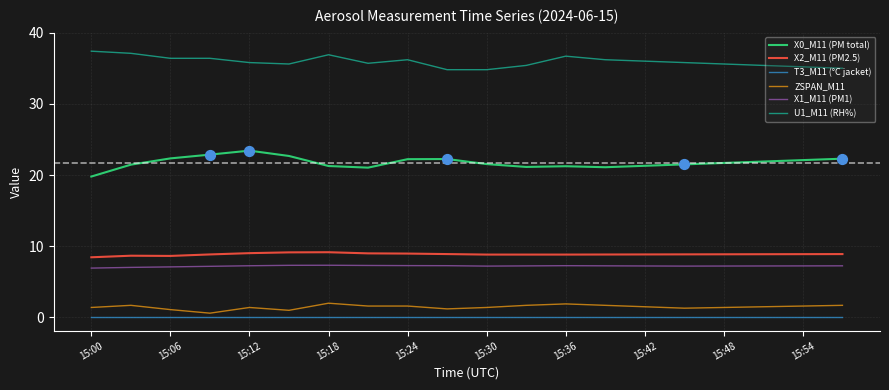

What are all the series names shown in the legend?

X0_M11 (PM total), X2_M11 (PM2.5), T3_M11 (°C jacket), ZSPAN_M11, X1_M11 (PM1), U1_M11 (RH%)